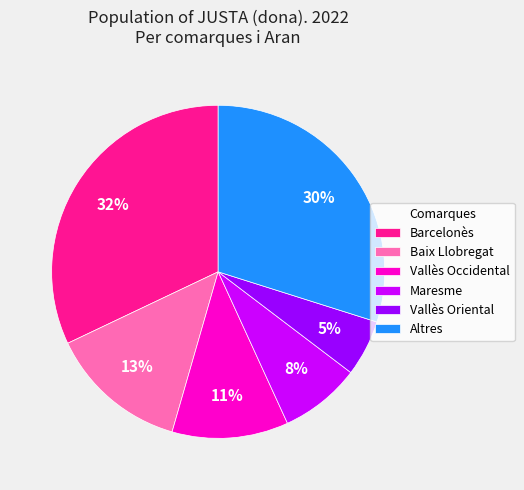

Is the sum of Maresme and Barcelonès greater than half?

No